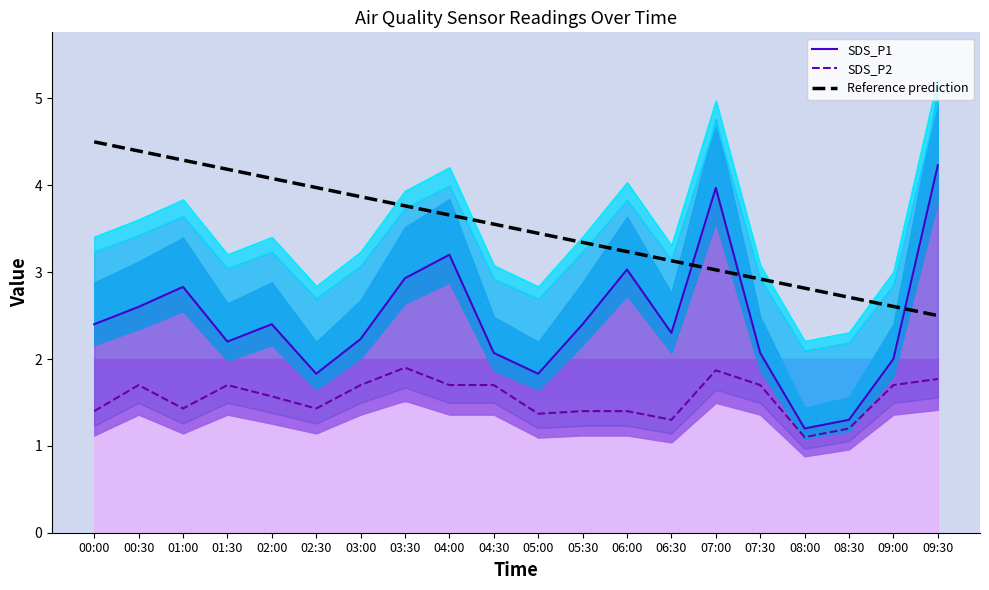

Which series changed the most between 03:30 and 08:30?

SDS_P1